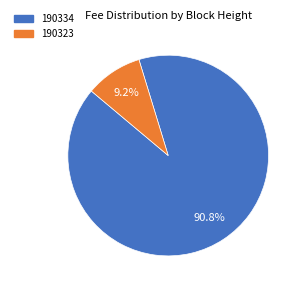

What percentage is NOT represented by 190323?

90.8%